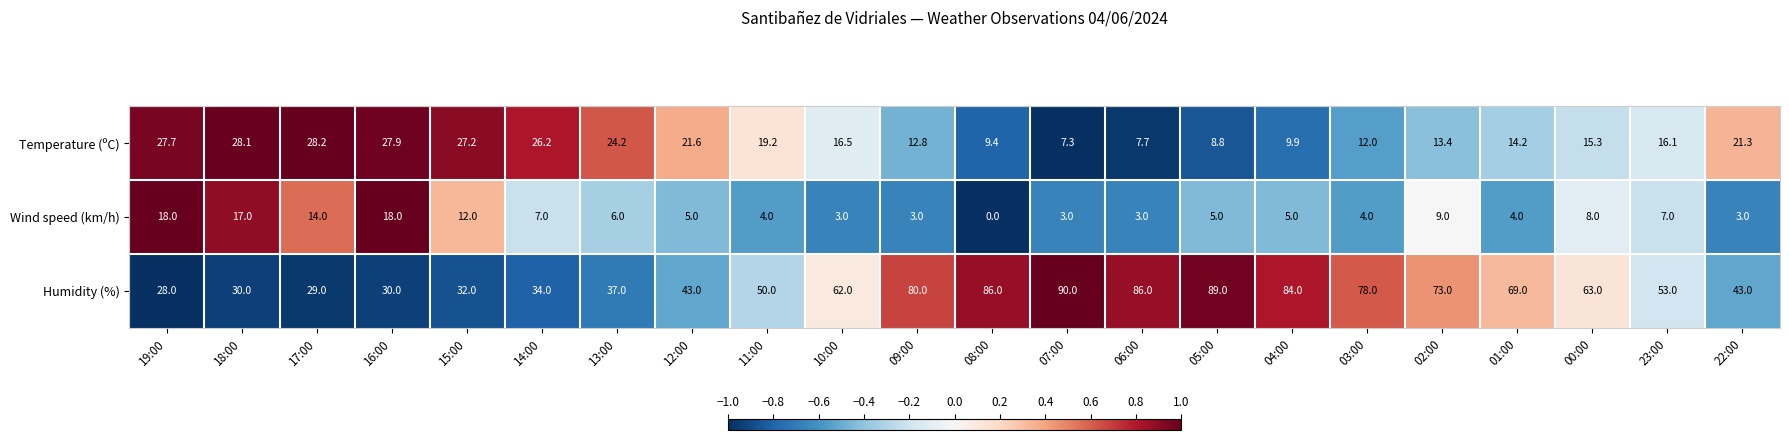

What is the difference between the maximum and minimum values in the Wind speed (km/h) series?

18.0